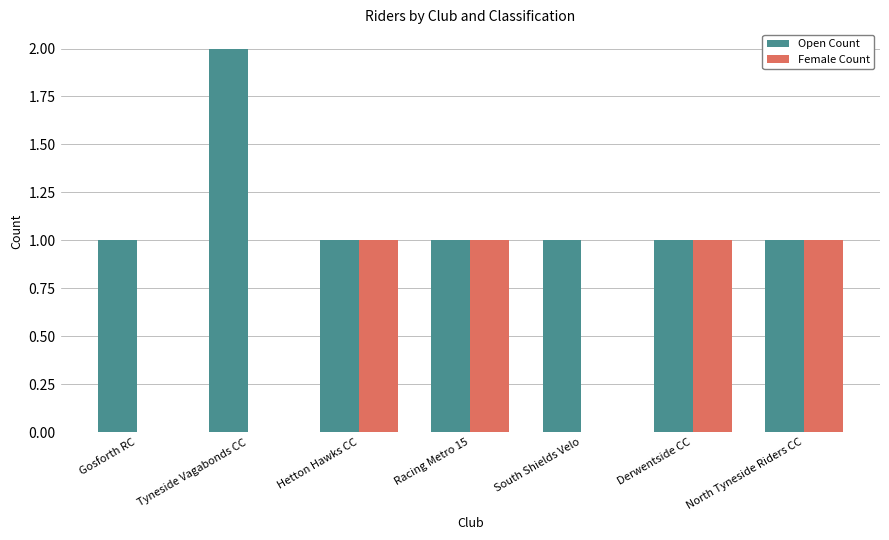

The Female Count series shows 0 at South Shields Velo. True or false?

True